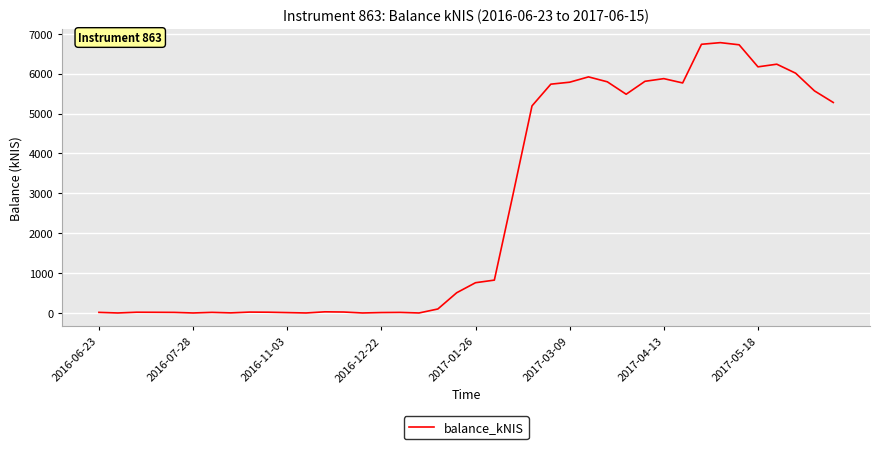

What is the difference between the maximum and minimum values?

6777.5